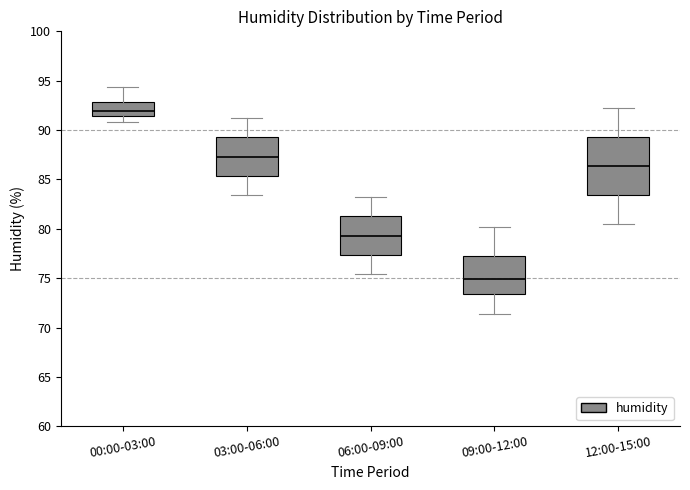

Reading left to right, transcribe this box plot: for each box, give where its median line is, the range the box spans, and where its two whiskers end, as read against the y-axis. The values are not printed on the chart, so give them approximately, as read against the axis.

00:00-03:00: median 92.0, box 91.5 to 93.0, whiskers 91.0 to 94.5
03:00-06:00: median 87.5, box 85.5 to 89.5, whiskers 83.5 to 91.0
06:00-09:00: median 79.5, box 77.5 to 81.5, whiskers 75.5 to 83.0
09:00-12:00: median 75.0, box 73.5 to 77.5, whiskers 71.5 to 80.0
12:00-15:00: median 86.5, box 83.5 to 89.5, whiskers 80.5 to 92.0